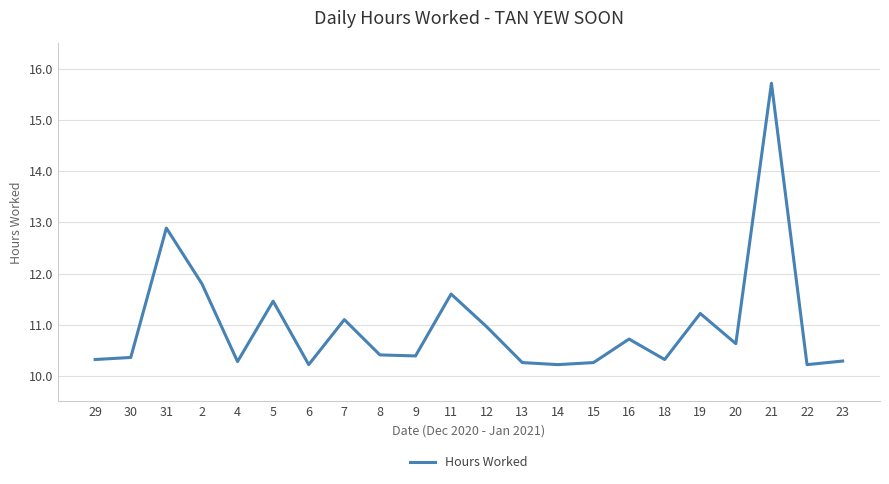

The value at 11 is 11.6. True or false?

True